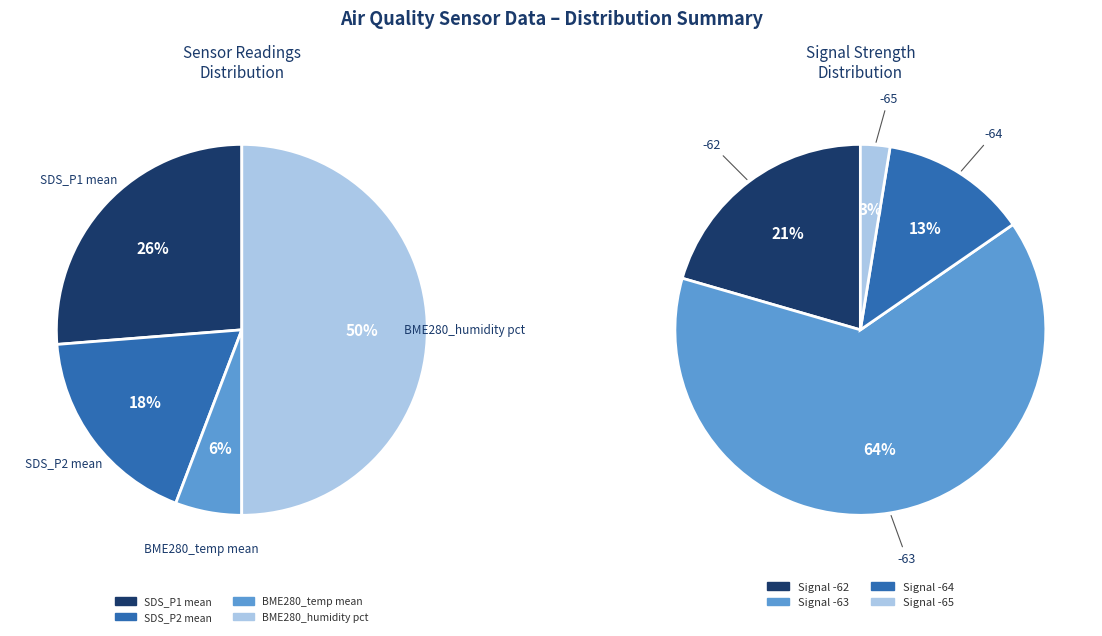

To the nearest percent, what is the difference between the largest and smallest slice percentages?

44%